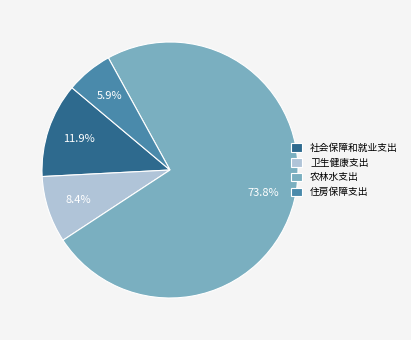

Rank the categories by value from lowest to highest.

住房保障支出, 卫生健康支出, 社会保障和就业支出, 农林水支出